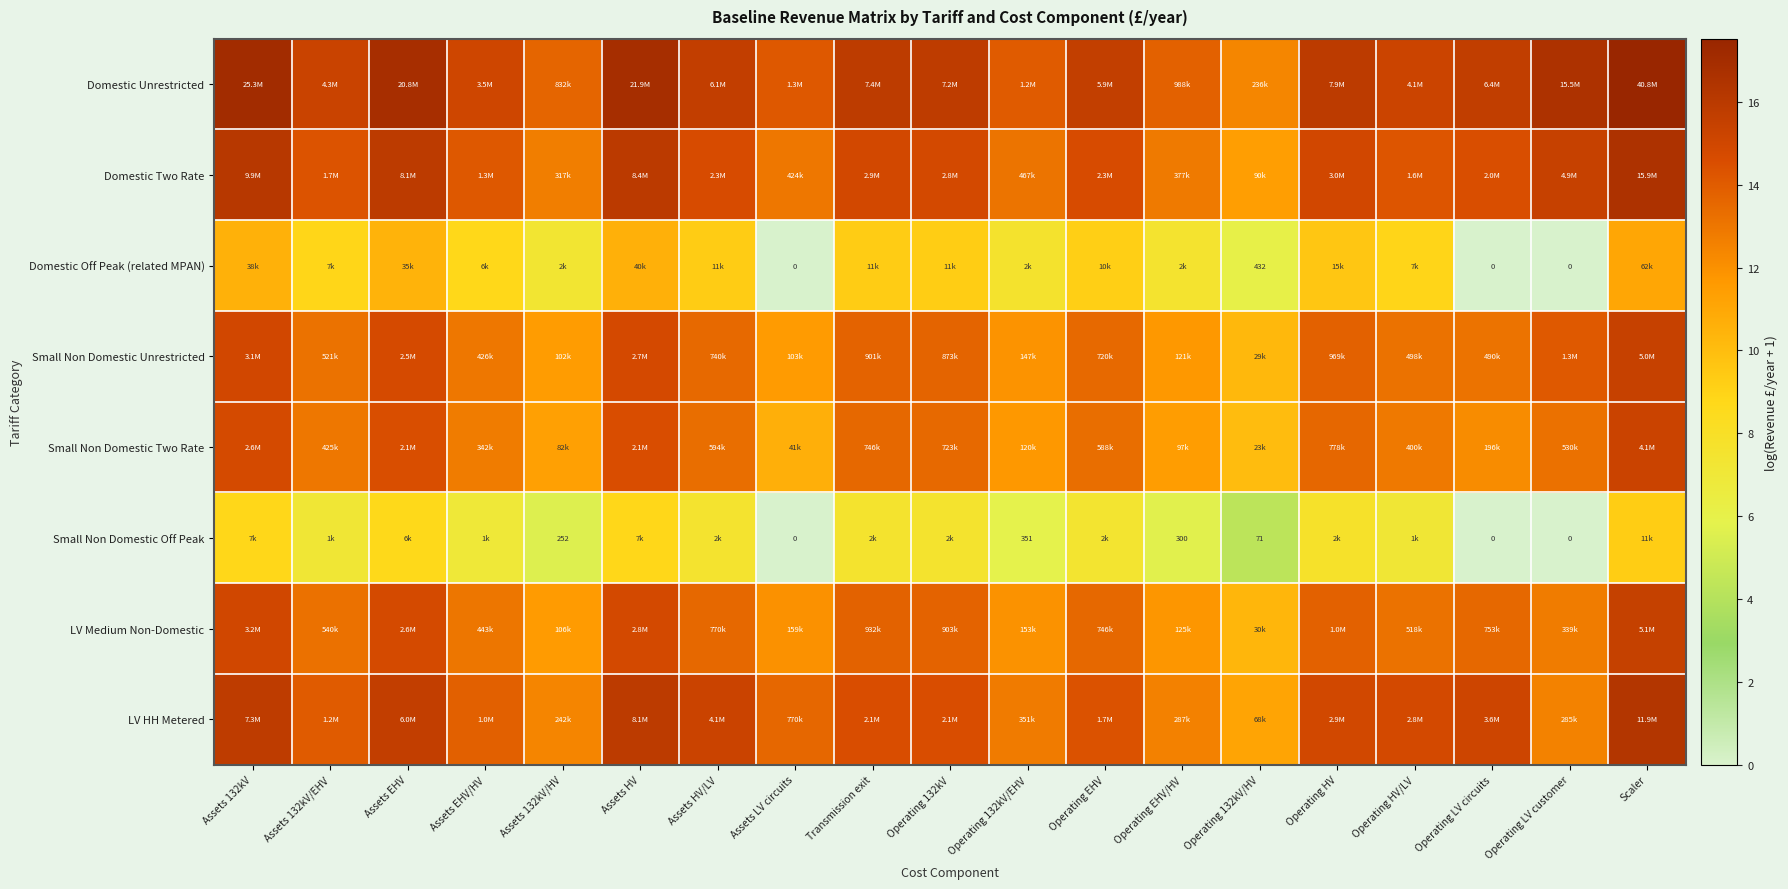

The value of LV HH Metered at Operating HV is 14.9. True or false?

True